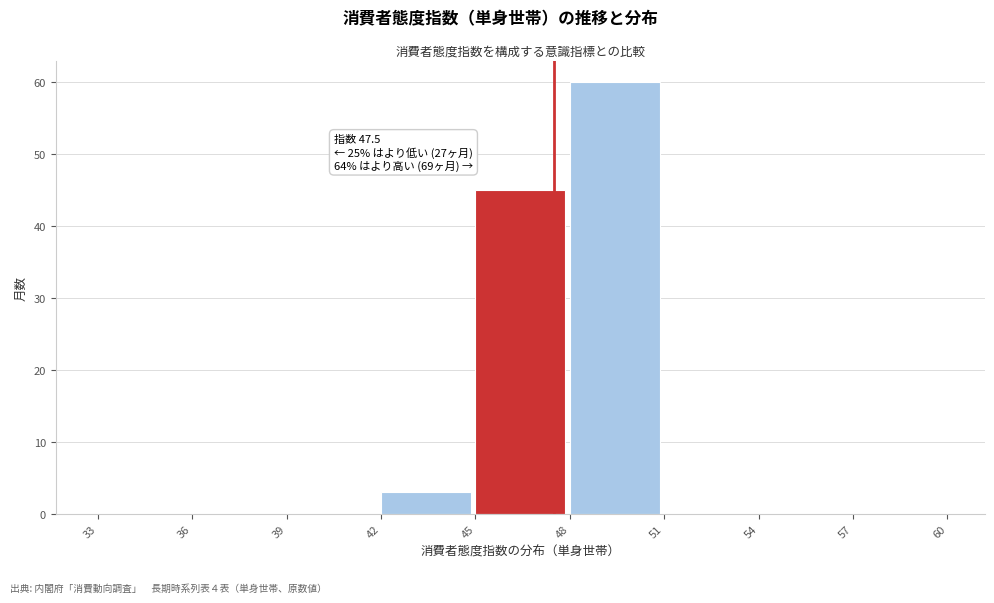

Which range on the x-axis has the tallest bar?

48 to 51